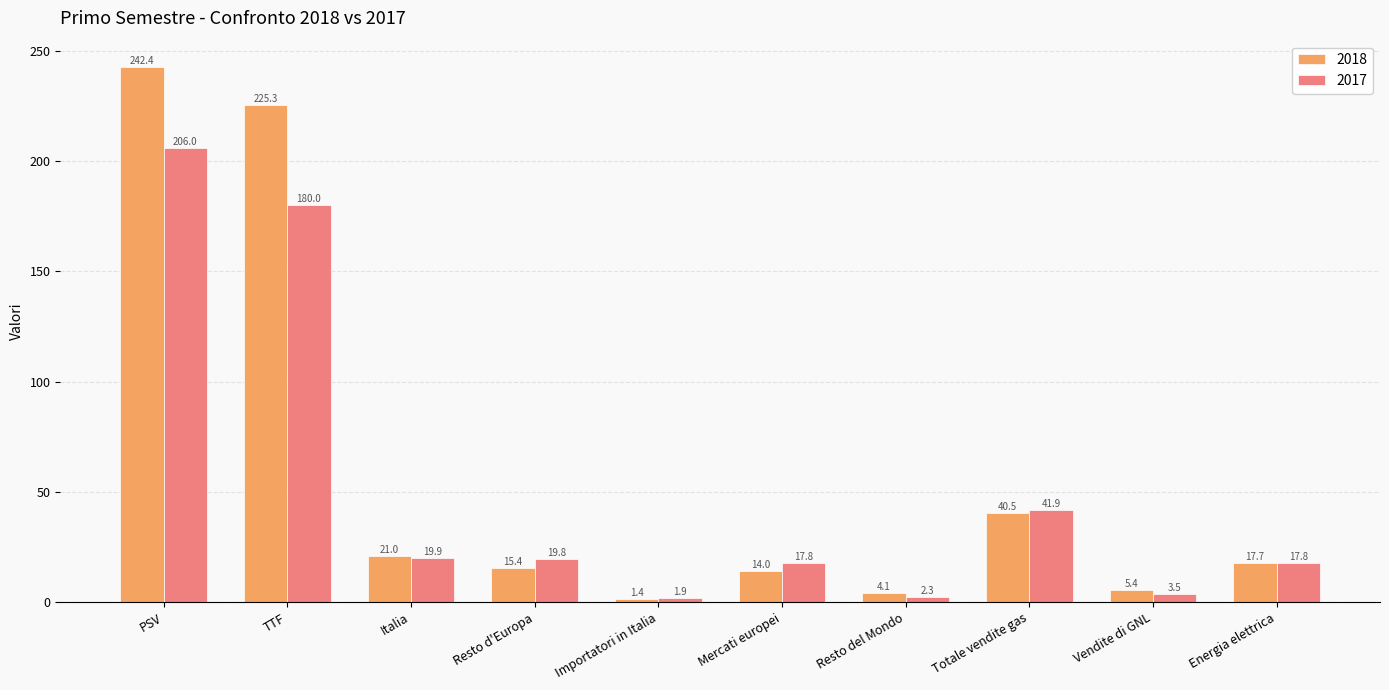

What is the minimum value for 2018?

1.4